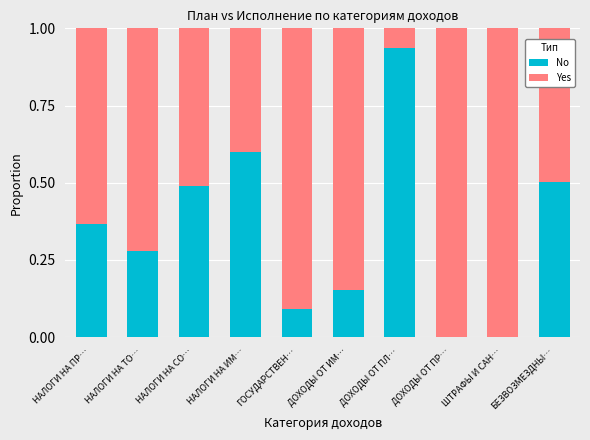

What are all the series names shown in the legend?

No, Yes